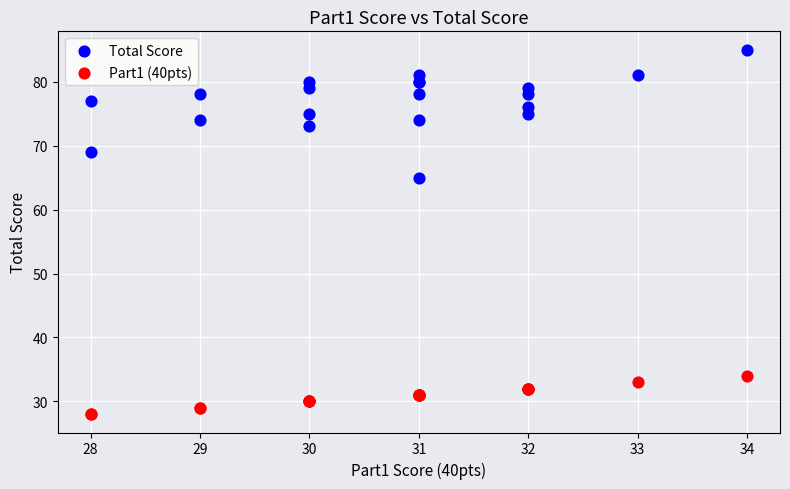

Which series reaches the maximum Y coordinate?

Total Score